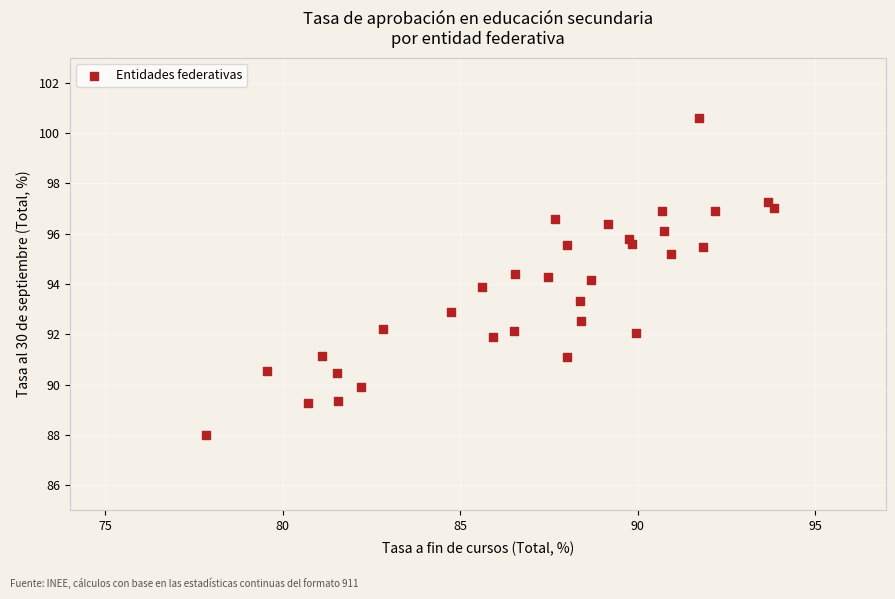

What is the range of Y values (max minus min)?

12.6